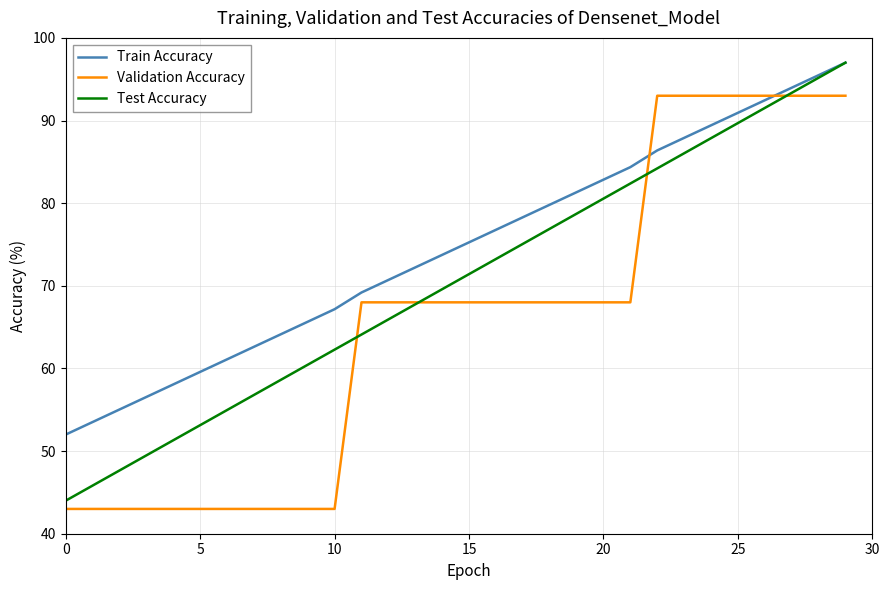

What is the maximum value for Validation Accuracy?

93.0